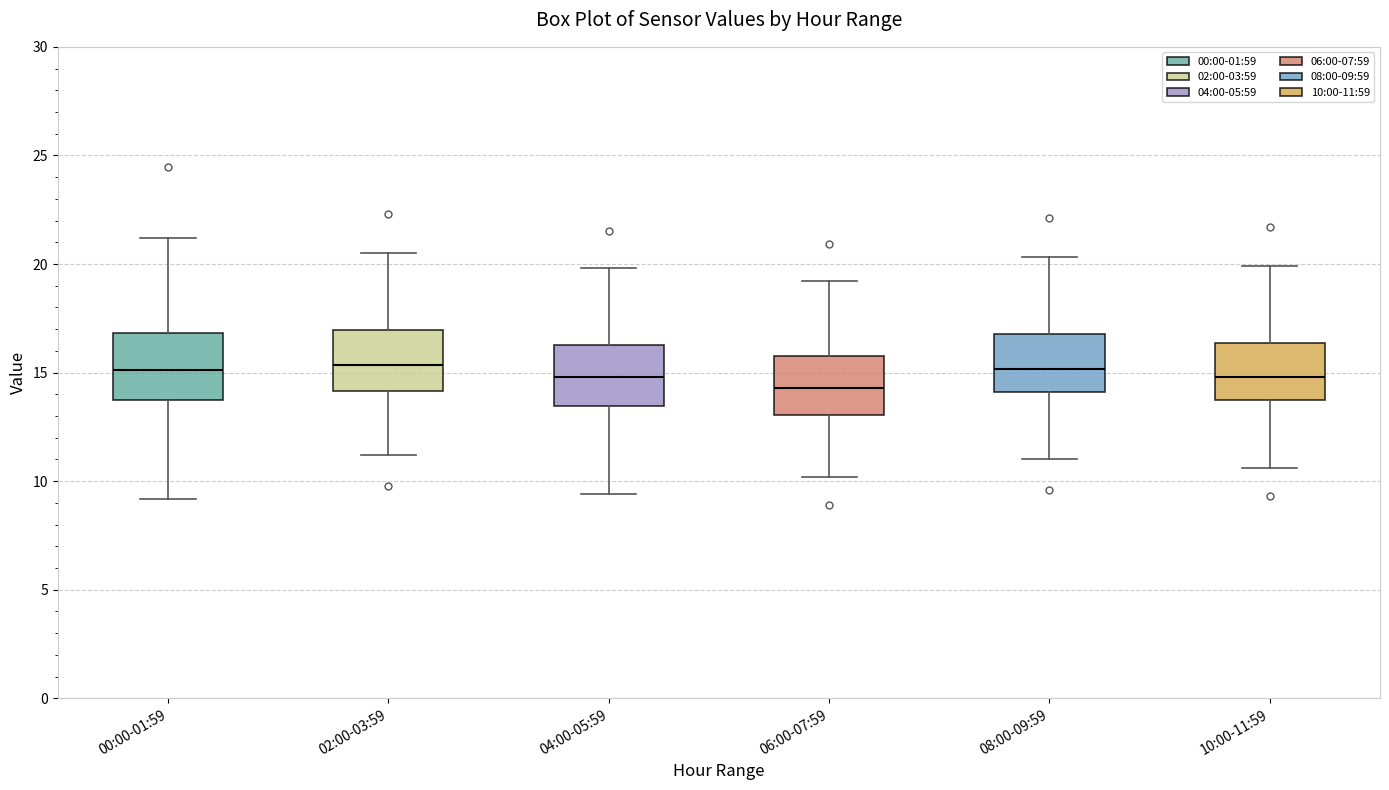

Reading left to right, transcribe this box plot: for each box, give where its median line is, the range the box spans, and where its two whiskers end, as read against the y-axis. The values are not printed on the chart, so give them approximately, as read against the axis.

00:00-01:59: median 15.0, box 14.0 to 17.0, whiskers 9.0 to 21.0
02:00-03:59: median 15.5, box 14.0 to 17.0, whiskers 11.0 to 20.5
04:00-05:59: median 15.0, box 13.5 to 16.5, whiskers 9.5 to 20.0
06:00-07:59: median 14.5, box 13.0 to 16.0, whiskers 10.0 to 19.0
08:00-09:59: median 15.0, box 14.0 to 17.0, whiskers 11.0 to 20.5
10:00-11:59: median 15.0, box 13.5 to 16.5, whiskers 10.5 to 20.0